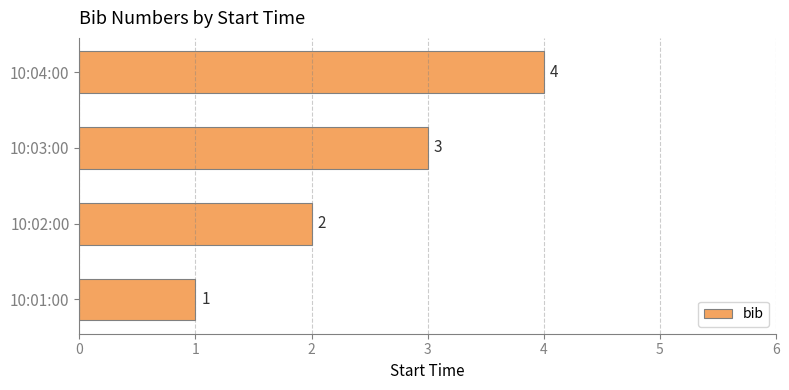

Is it true that the value at 10:01:00 is 1?

True